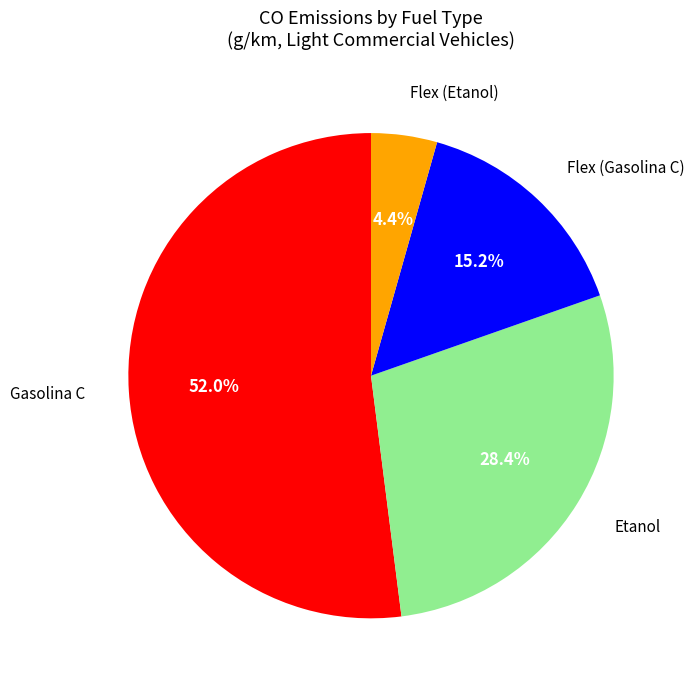

Is there a majority slice in this chart?

Yes